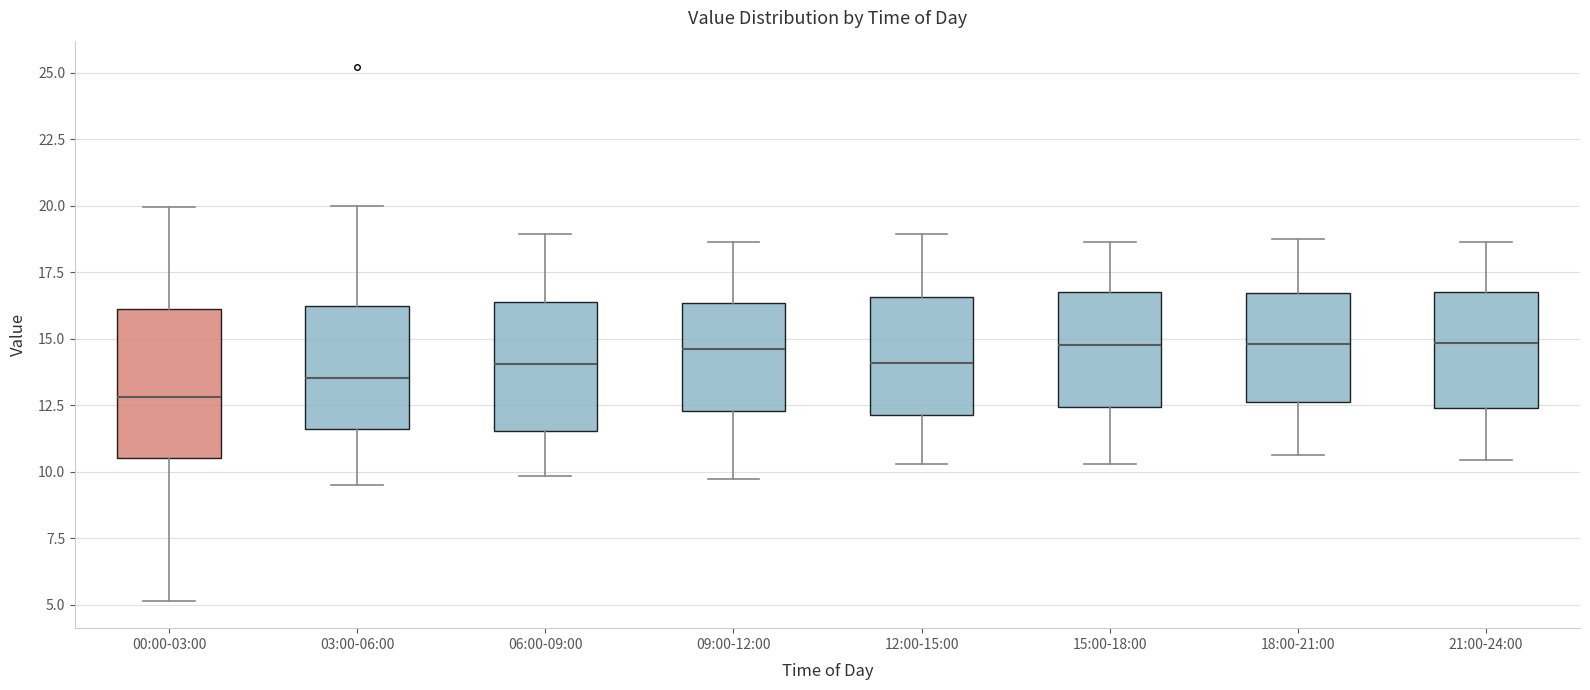

Where does the lower whisker of the box for 03:00-06:00 end on the y-axis? The values are not printed on the chart, so give them approximately, as read against the axis.

9.5